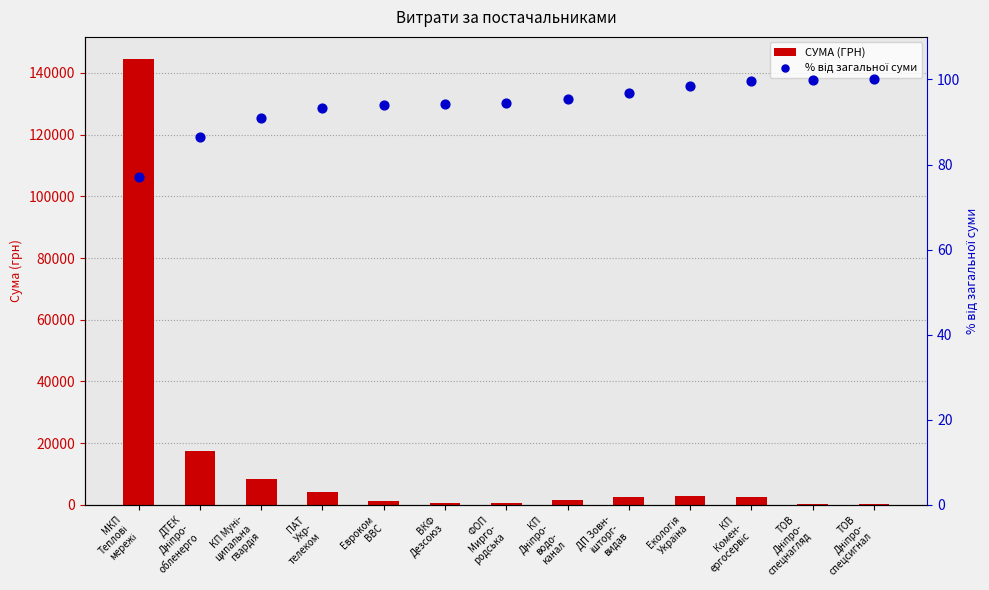

At which category is the sum across all series the highest?

МКП
Теплові
мережі